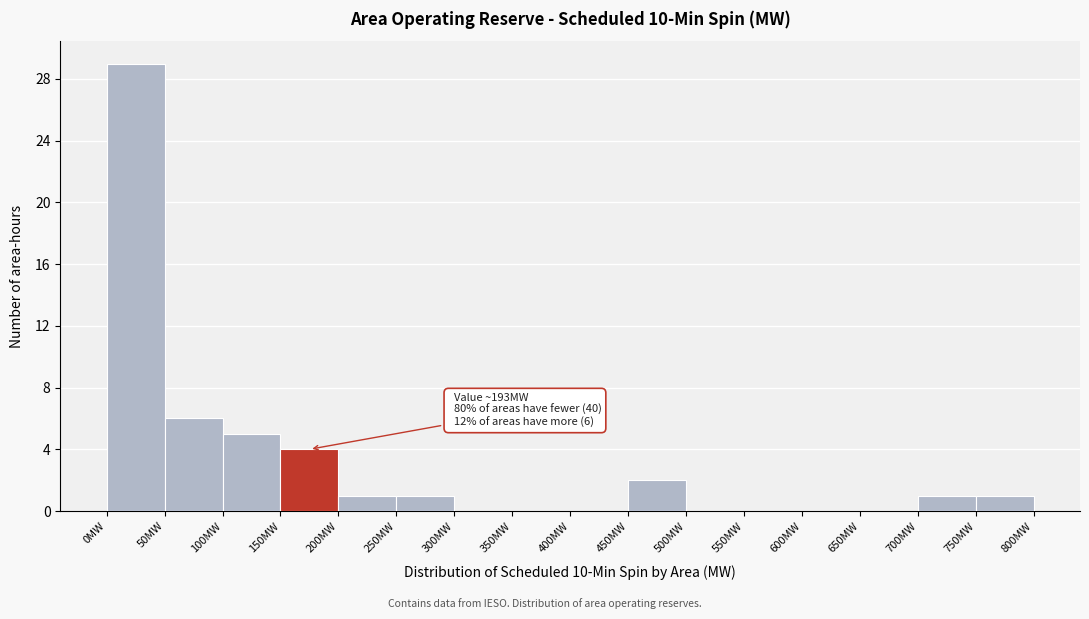

Over which range of the x-axis is the bar tallest?

0 to 50